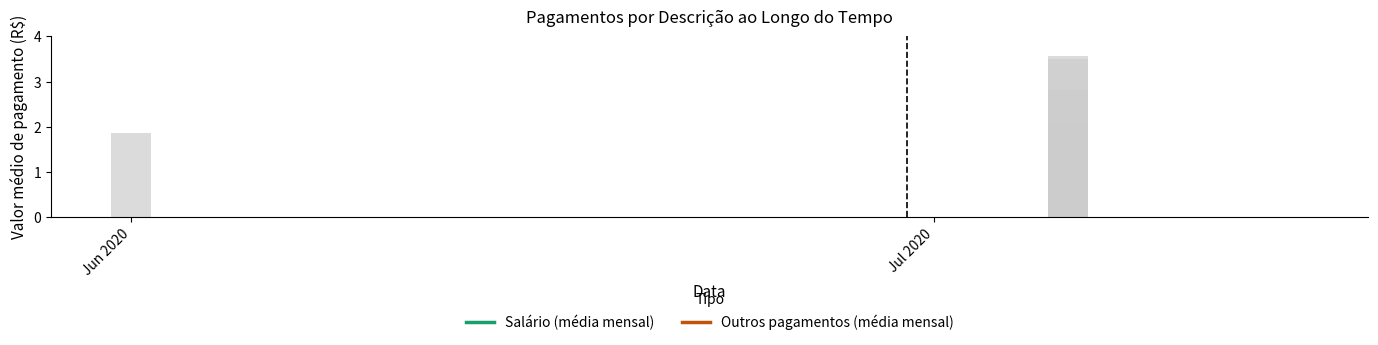

What is the sum of all values?

39.0